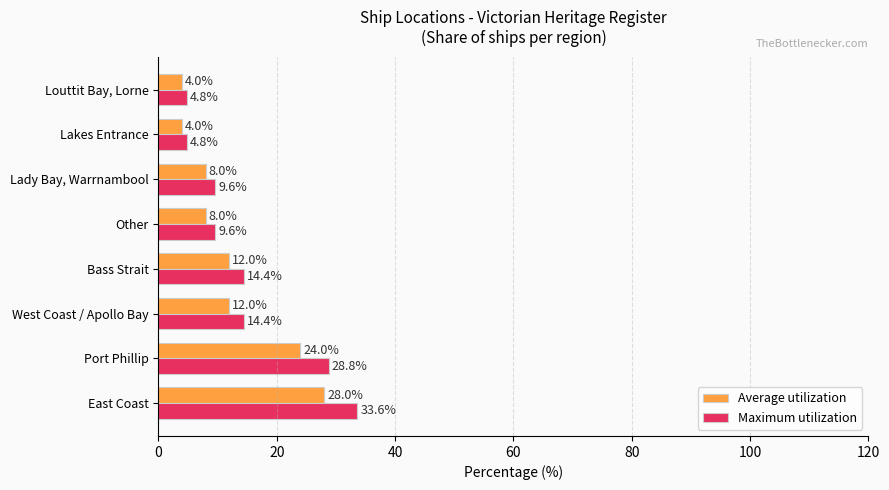

What is the average value of the Average utilization series?

12.5